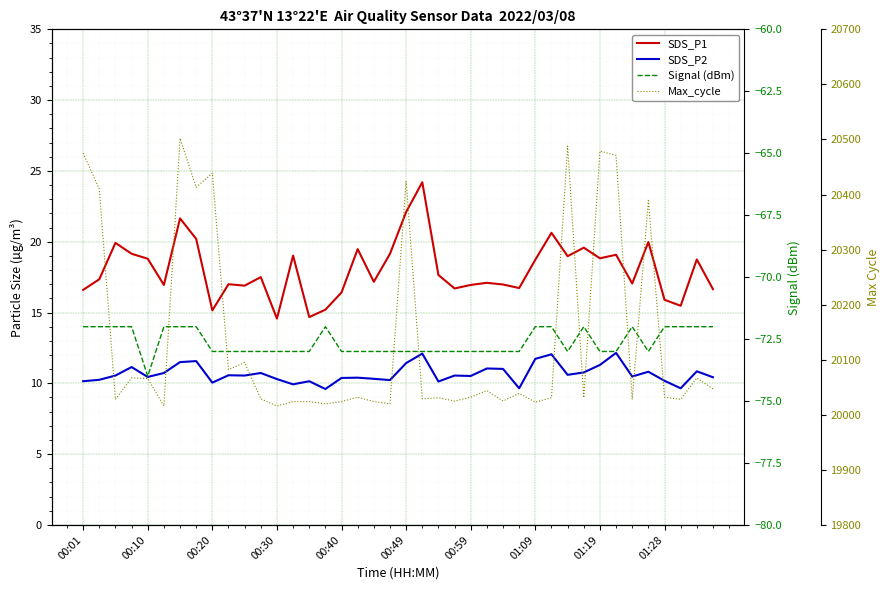

What is the sum of the Signal (dBm) values at 29 and 00:30?

-144.0